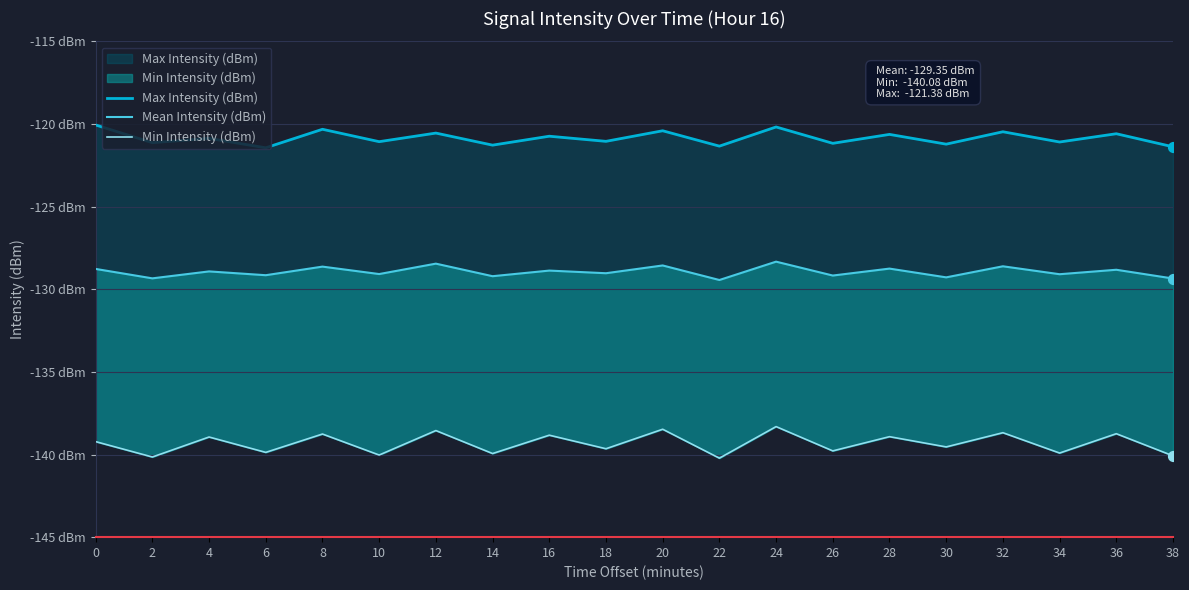

Which series contains the highest Y value?

Max Intensity (dBm)